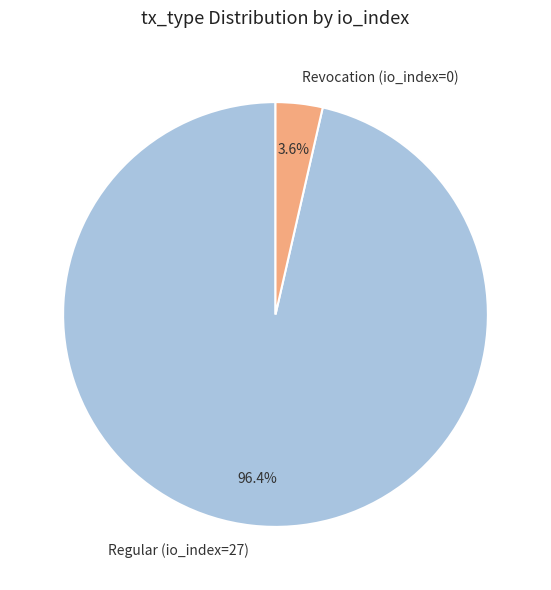

Is Revocation (io_index=0) the majority of the pie?

No